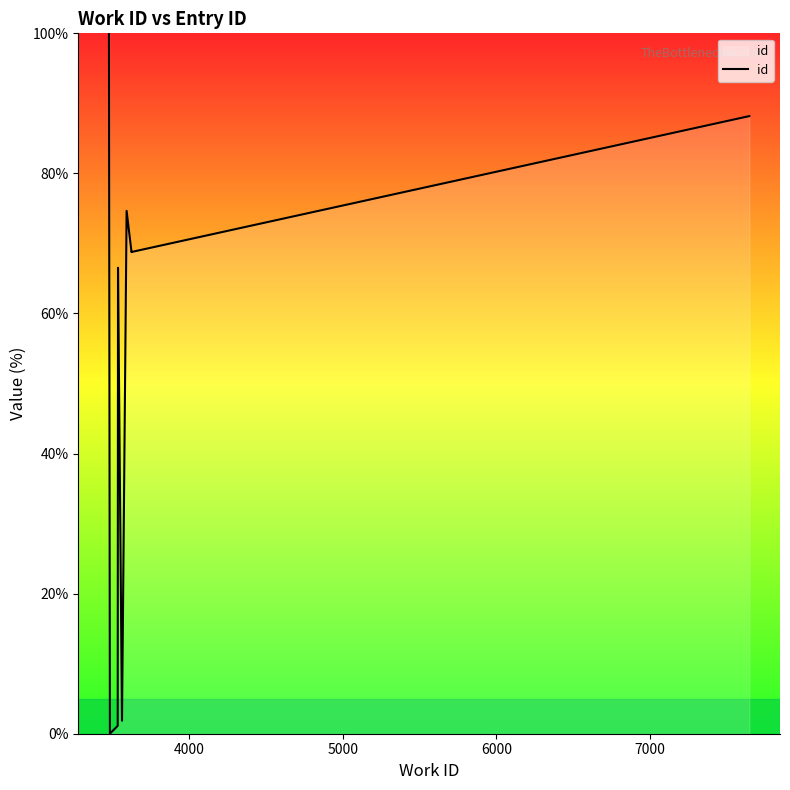

What is the maximum value shown in the chart?

100.0